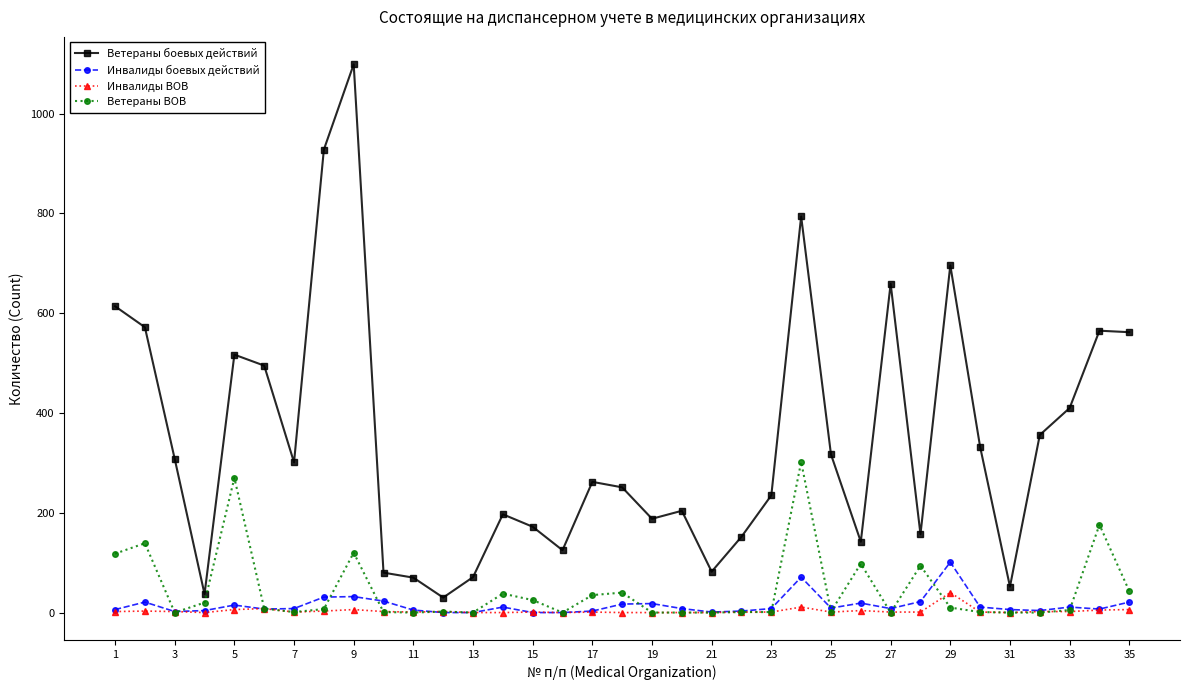

List the series in order of their peak value, lowest first.

Инвалиды ВОВ, Инвалиды боевых действий, Ветераны ВОВ, Ветераны боевых действий